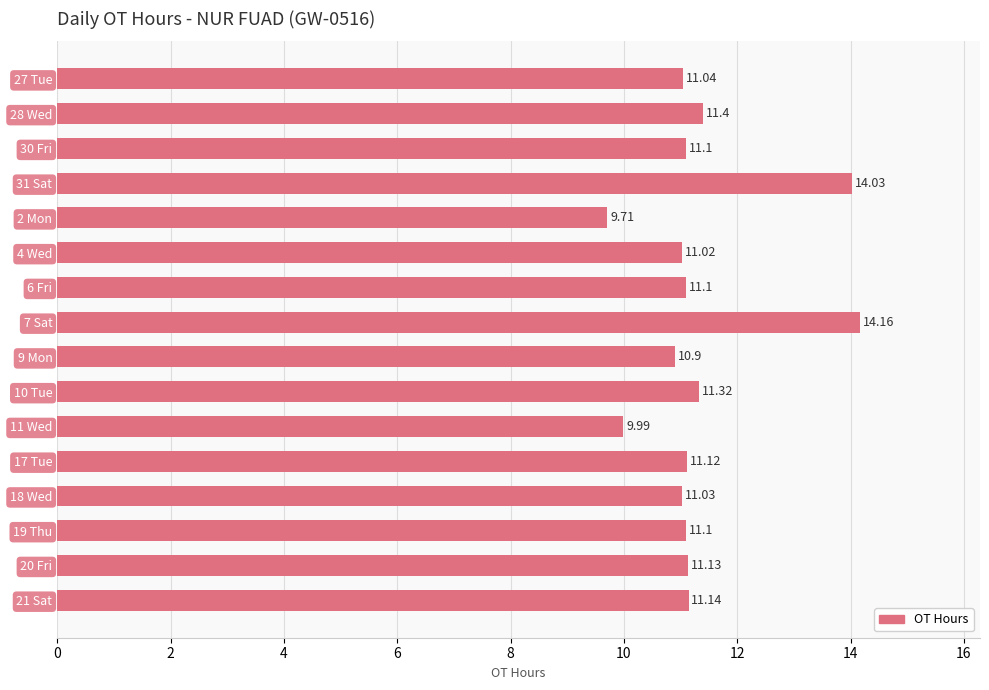

How many values are below 11?

3